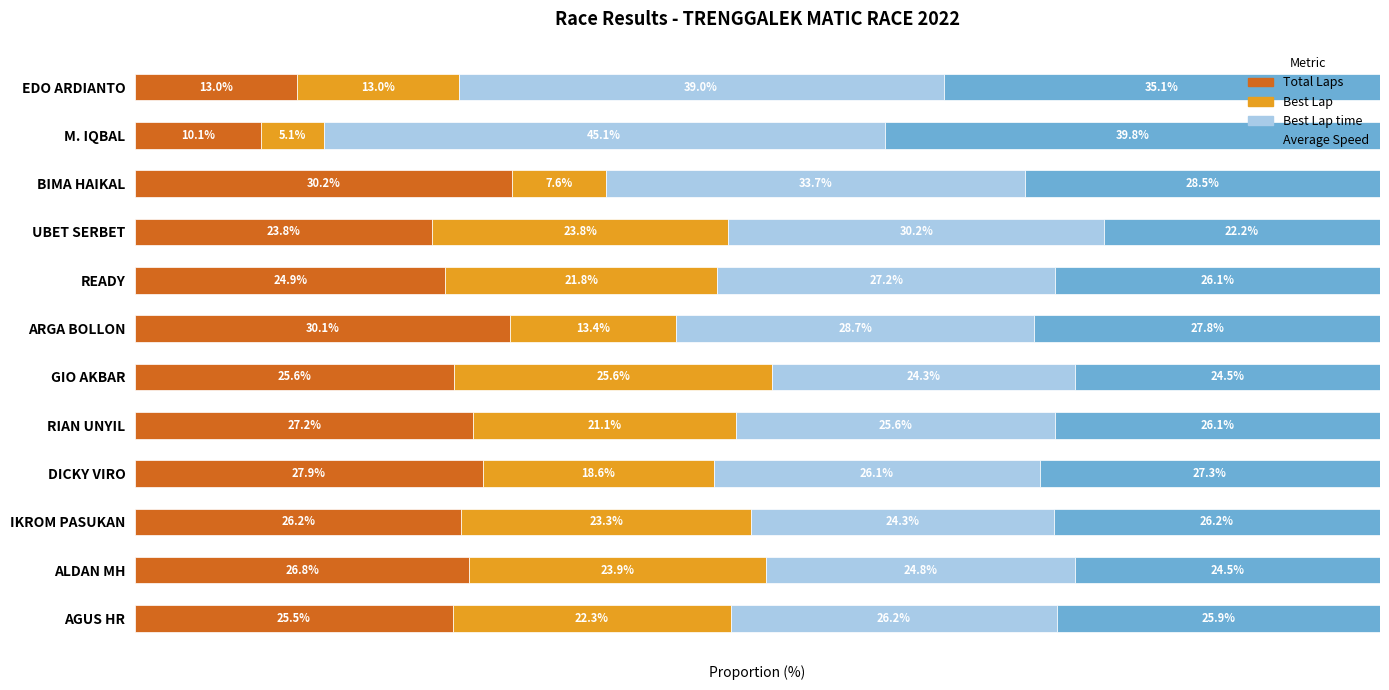

List the labels in order of Total Laps value, largest first.

BIMA HAIKAL, ARGA BOLLON, DICKY VIRO, RIAN UNYIL, ALDAN MH, IKROM PASUKAN, GIO AKBAR, AGUS HR, READY, UBET SERBET, EDO ARDIANTO, M. IQBAL